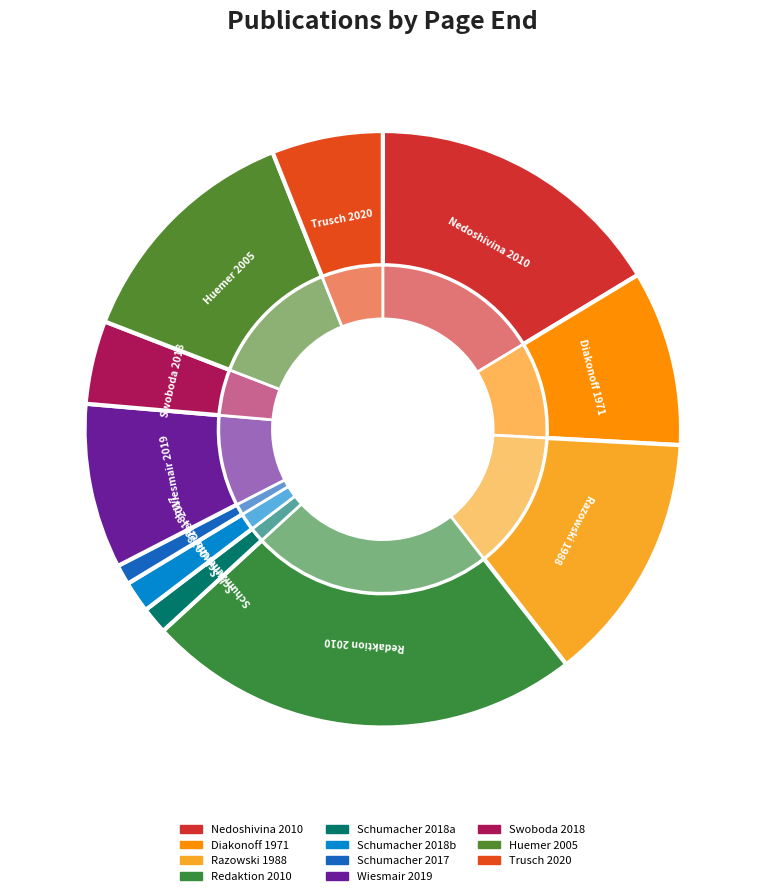

Does 2005 represent more than half of the total?

No